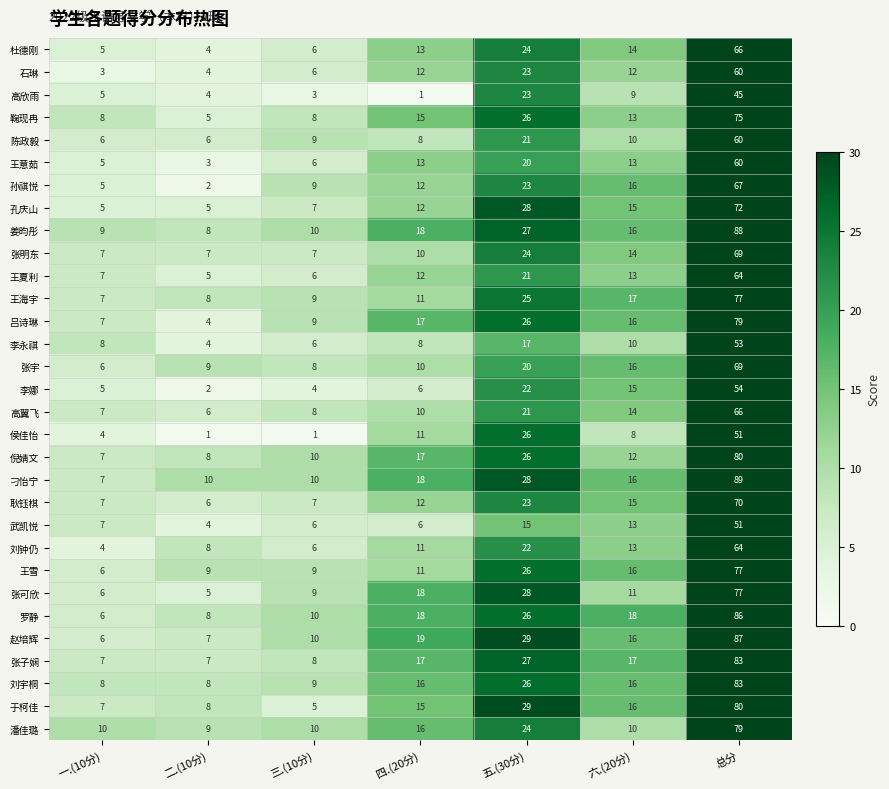

What is the highest value of the 耿钰棋 series?

70